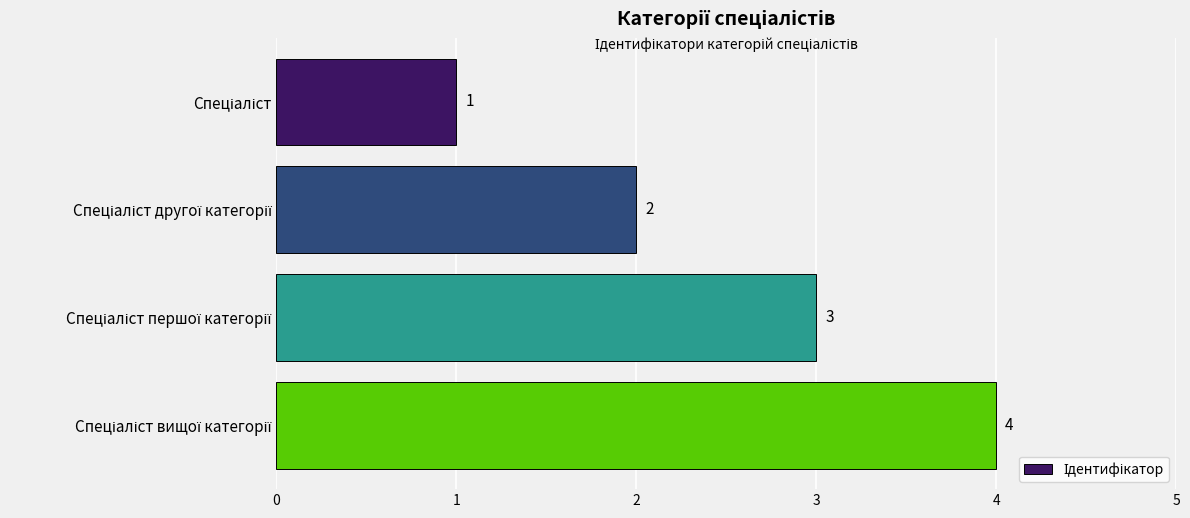

What is the value of the 3rd bar from the top?

3